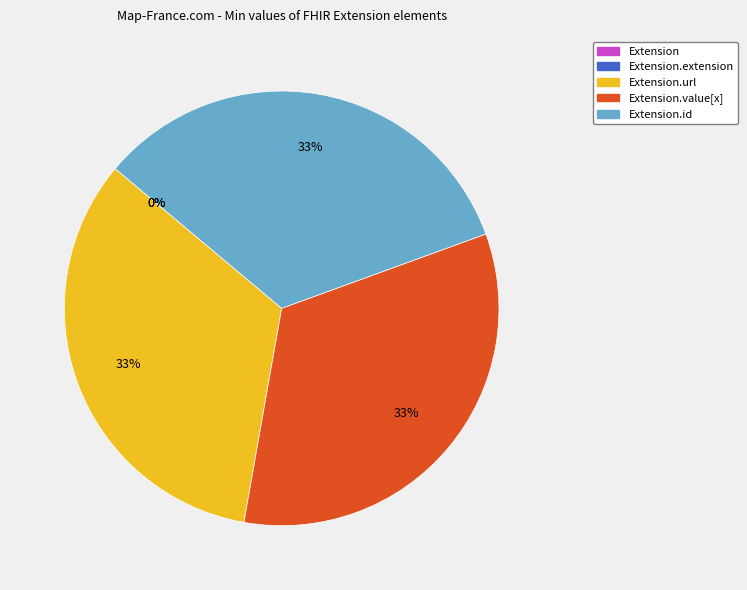

Count the number of slices in the pie.

5